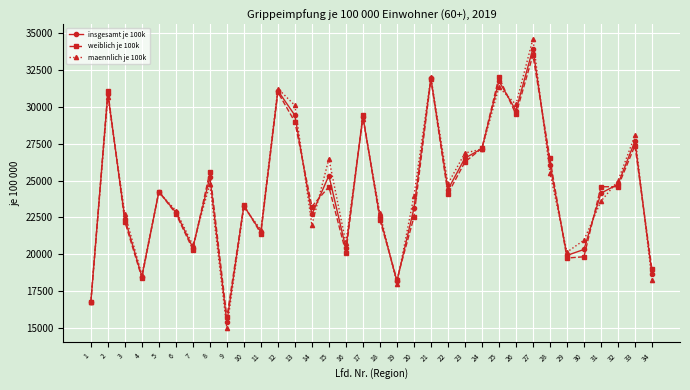

At which category does weiblich je 100k reach its first local valley?

4